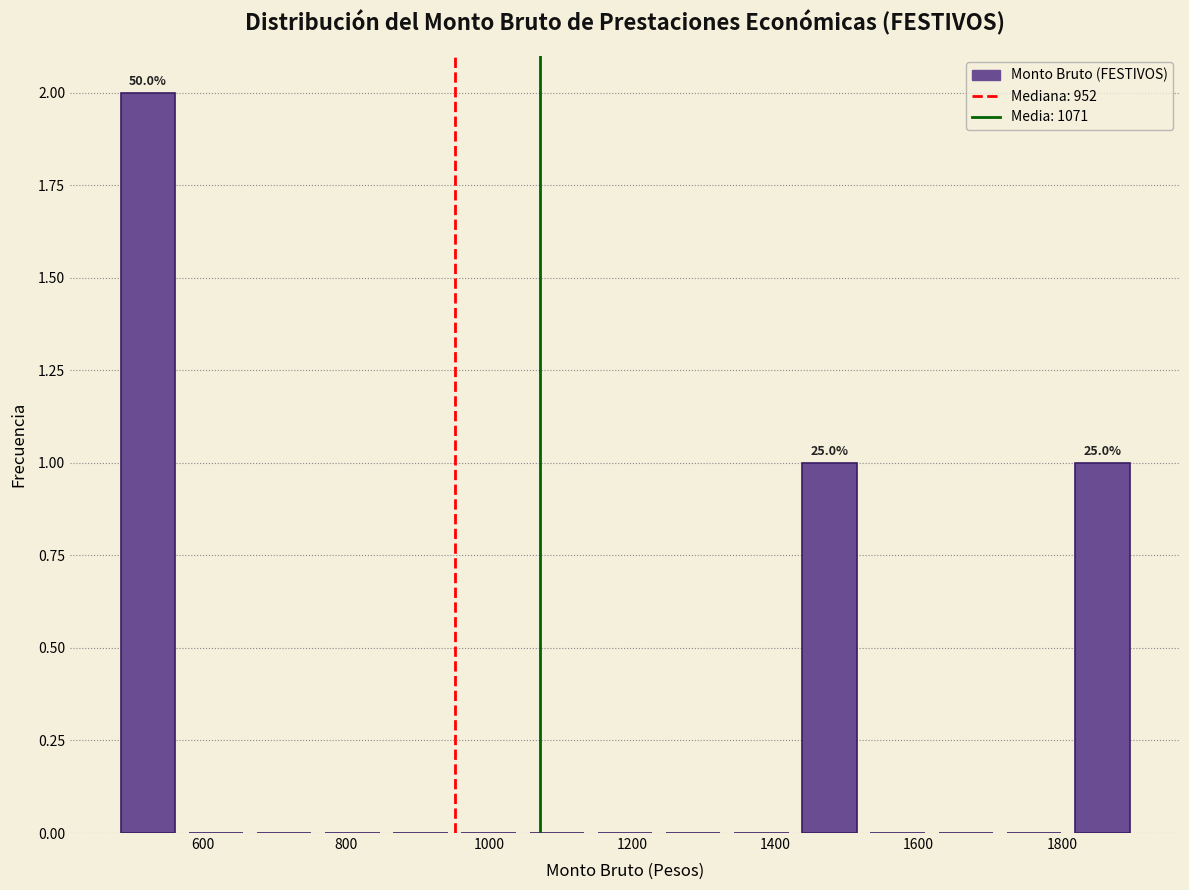

Which range on the x-axis has the tallest bar?

480 to 580